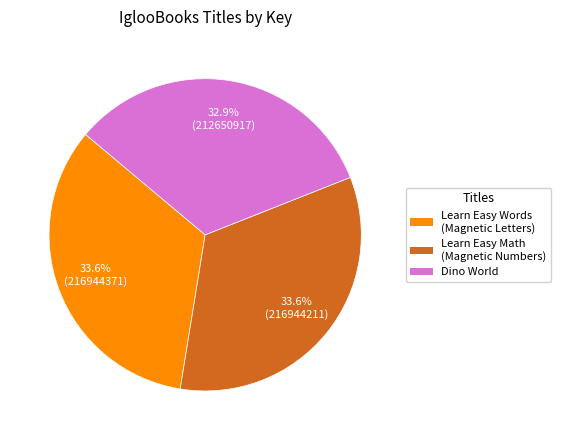

Does any single category account for the majority?

No